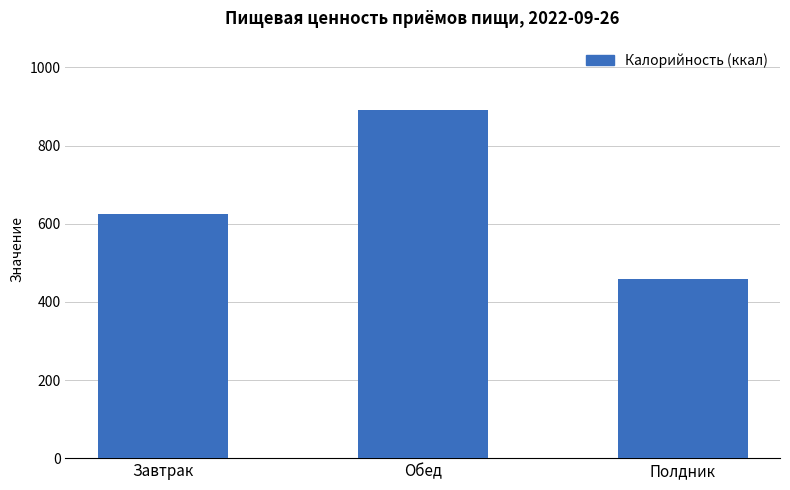

List the labels in order of value, smallest first.

Полдник, Завтрак, Обед